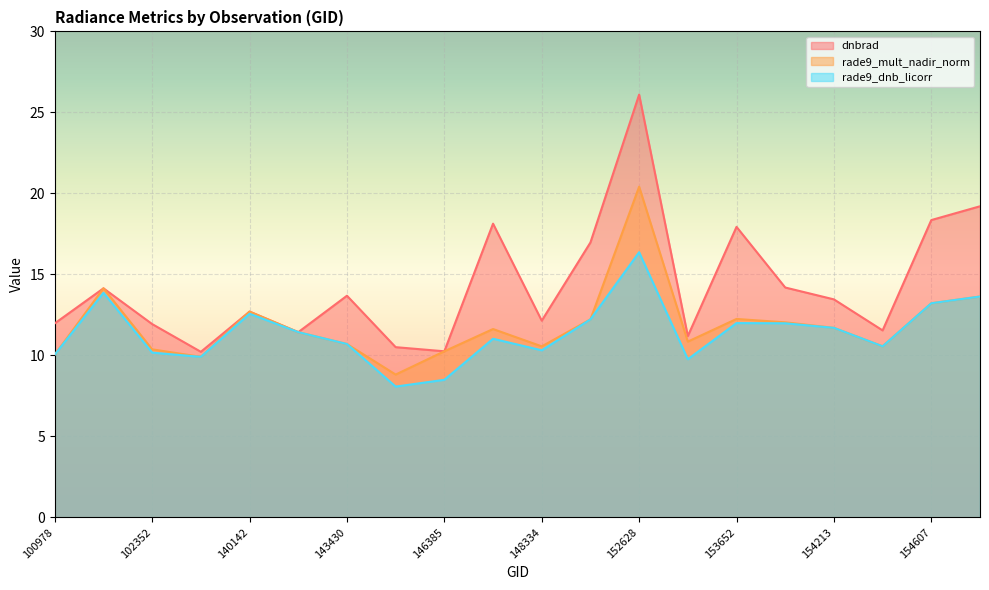

Where is rade9_mult_nadir_norm nearest to the value 14?

101102